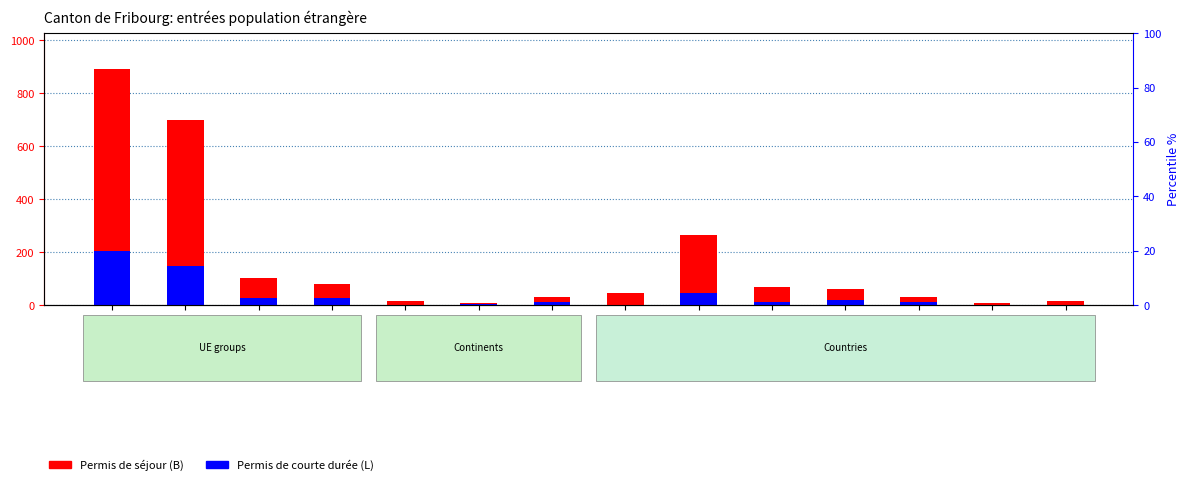

List the labels in order of Permis de séjour (B) value, largest first.

Europe, UE-17, France, UE-8, UE-2, Italie, Espagne, Allemagne, Bulgarie, Asie, Belgique, Afrique, Amérique, Autriche